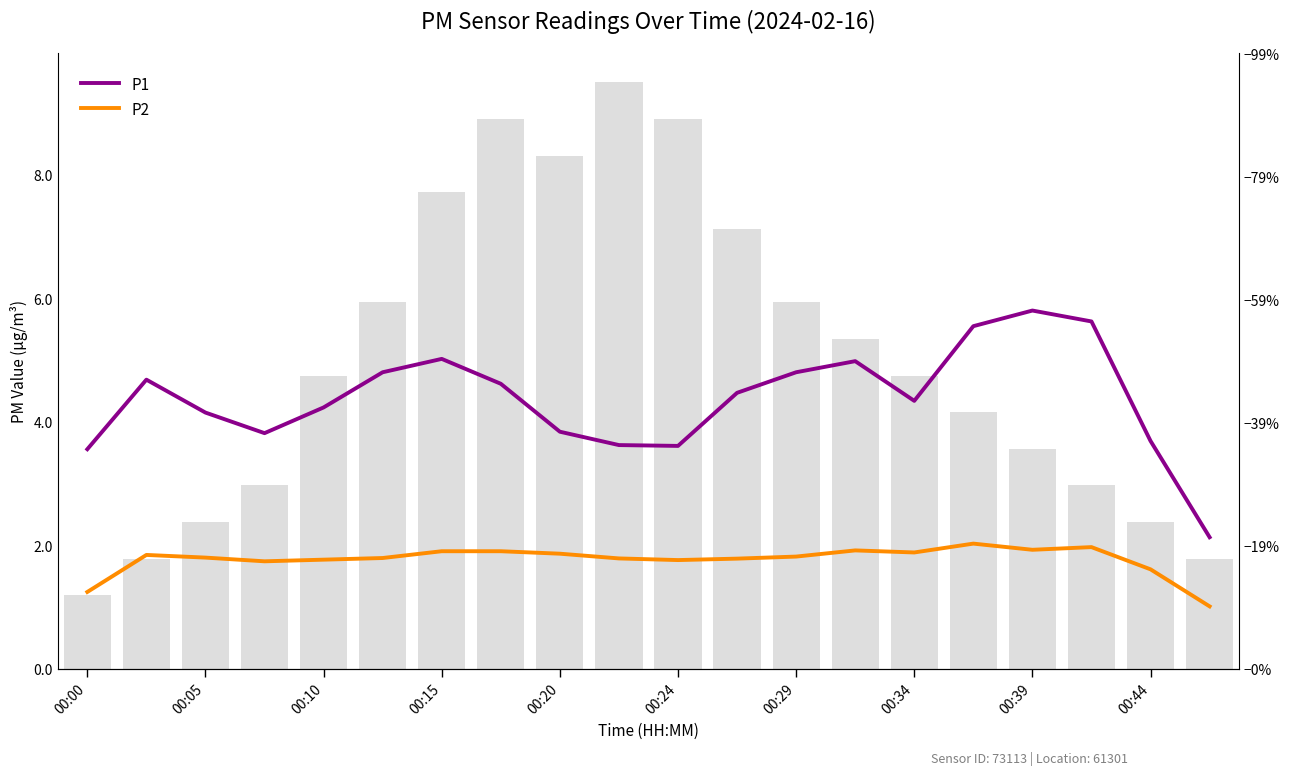

List the labels in order of P1 value, smallest first.

19, 00:00, 10, 00:44, 18, 00:15, 00:39, 00:10, 00:20, 14, 11, 00:34, 00:05, 00:24, 12, 13, 00:29, 15, 17, 16